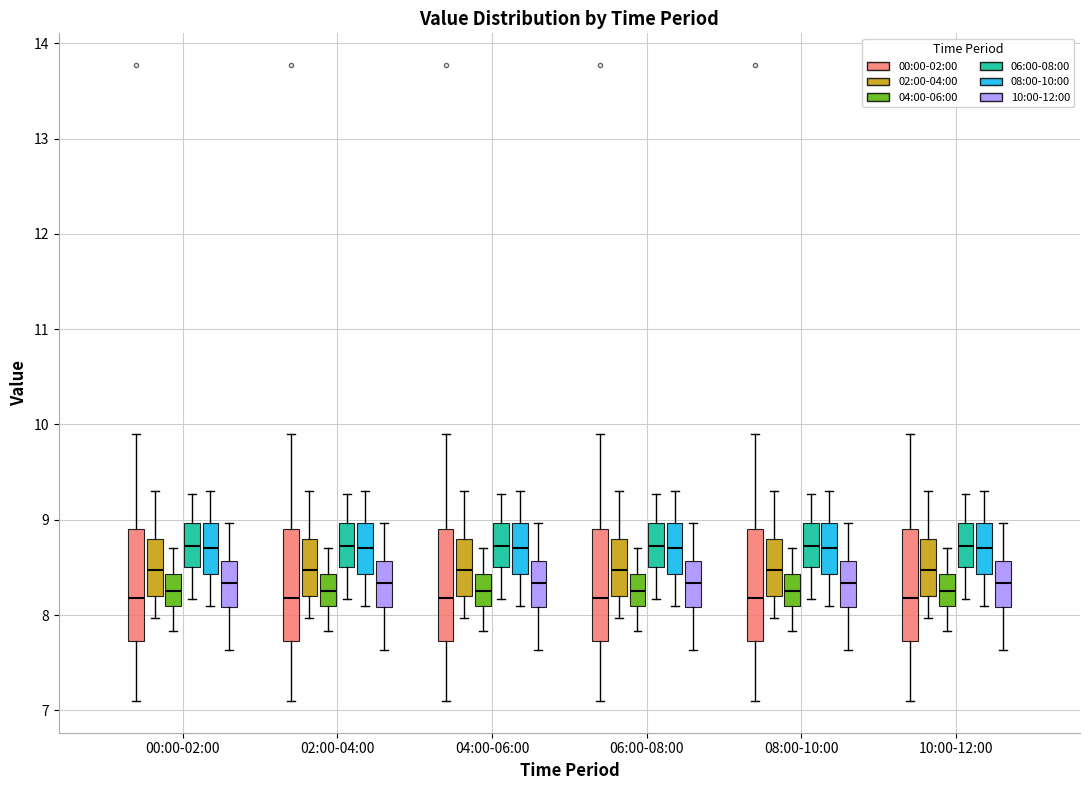

Reading left to right, read every box against the y-axis: the position of its median line, the range the box covers, and the ends of its whiskers. The values are not printed on the chart, so give them approximately, as read against the axis.

00:00-02:00 (00:00-02:00): median 8.2, box 7.7 to 8.9, whiskers 7.1 to 9.9
00:00-02:00 (02:00-04:00): median 8.5, box 8.2 to 8.8, whiskers 8.0 to 9.3
00:00-02:00 (04:00-06:00): median 8.3, box 8.1 to 8.4, whiskers 7.8 to 8.7
00:00-02:00 (06:00-08:00): median 8.7, box 8.5 to 9.0, whiskers 8.2 to 9.3
00:00-02:00 (08:00-10:00): median 8.7, box 8.4 to 9.0, whiskers 8.1 to 9.3
00:00-02:00 (10:00-12:00): median 8.3, box 8.1 to 8.6, whiskers 7.6 to 9.0
02:00-04:00 (00:00-02:00): median 8.2, box 7.7 to 8.9, whiskers 7.1 to 9.9
02:00-04:00 (02:00-04:00): median 8.5, box 8.2 to 8.8, whiskers 8.0 to 9.3
02:00-04:00 (04:00-06:00): median 8.3, box 8.1 to 8.4, whiskers 7.8 to 8.7
02:00-04:00 (06:00-08:00): median 8.7, box 8.5 to 9.0, whiskers 8.2 to 9.3
02:00-04:00 (08:00-10:00): median 8.7, box 8.4 to 9.0, whiskers 8.1 to 9.3
02:00-04:00 (10:00-12:00): median 8.3, box 8.1 to 8.6, whiskers 7.6 to 9.0
04:00-06:00 (00:00-02:00): median 8.2, box 7.7 to 8.9, whiskers 7.1 to 9.9
04:00-06:00 (02:00-04:00): median 8.5, box 8.2 to 8.8, whiskers 8.0 to 9.3
04:00-06:00 (04:00-06:00): median 8.3, box 8.1 to 8.4, whiskers 7.8 to 8.7
04:00-06:00 (06:00-08:00): median 8.7, box 8.5 to 9.0, whiskers 8.2 to 9.3
04:00-06:00 (08:00-10:00): median 8.7, box 8.4 to 9.0, whiskers 8.1 to 9.3
04:00-06:00 (10:00-12:00): median 8.3, box 8.1 to 8.6, whiskers 7.6 to 9.0
06:00-08:00 (00:00-02:00): median 8.2, box 7.7 to 8.9, whiskers 7.1 to 9.9
06:00-08:00 (02:00-04:00): median 8.5, box 8.2 to 8.8, whiskers 8.0 to 9.3
06:00-08:00 (04:00-06:00): median 8.3, box 8.1 to 8.4, whiskers 7.8 to 8.7
06:00-08:00 (06:00-08:00): median 8.7, box 8.5 to 9.0, whiskers 8.2 to 9.3
06:00-08:00 (08:00-10:00): median 8.7, box 8.4 to 9.0, whiskers 8.1 to 9.3
06:00-08:00 (10:00-12:00): median 8.3, box 8.1 to 8.6, whiskers 7.6 to 9.0
08:00-10:00 (00:00-02:00): median 8.2, box 7.7 to 8.9, whiskers 7.1 to 9.9
08:00-10:00 (02:00-04:00): median 8.5, box 8.2 to 8.8, whiskers 8.0 to 9.3
08:00-10:00 (04:00-06:00): median 8.3, box 8.1 to 8.4, whiskers 7.8 to 8.7
08:00-10:00 (06:00-08:00): median 8.7, box 8.5 to 9.0, whiskers 8.2 to 9.3
08:00-10:00 (08:00-10:00): median 8.7, box 8.4 to 9.0, whiskers 8.1 to 9.3
08:00-10:00 (10:00-12:00): median 8.3, box 8.1 to 8.6, whiskers 7.6 to 9.0
10:00-12:00 (00:00-02:00): median 8.2, box 7.7 to 8.9, whiskers 7.1 to 9.9
10:00-12:00 (02:00-04:00): median 8.5, box 8.2 to 8.8, whiskers 8.0 to 9.3
10:00-12:00 (04:00-06:00): median 8.3, box 8.1 to 8.4, whiskers 7.8 to 8.7
10:00-12:00 (06:00-08:00): median 8.7, box 8.5 to 9.0, whiskers 8.2 to 9.3
10:00-12:00 (08:00-10:00): median 8.7, box 8.4 to 9.0, whiskers 8.1 to 9.3
10:00-12:00 (10:00-12:00): median 8.3, box 8.1 to 8.6, whiskers 7.6 to 9.0